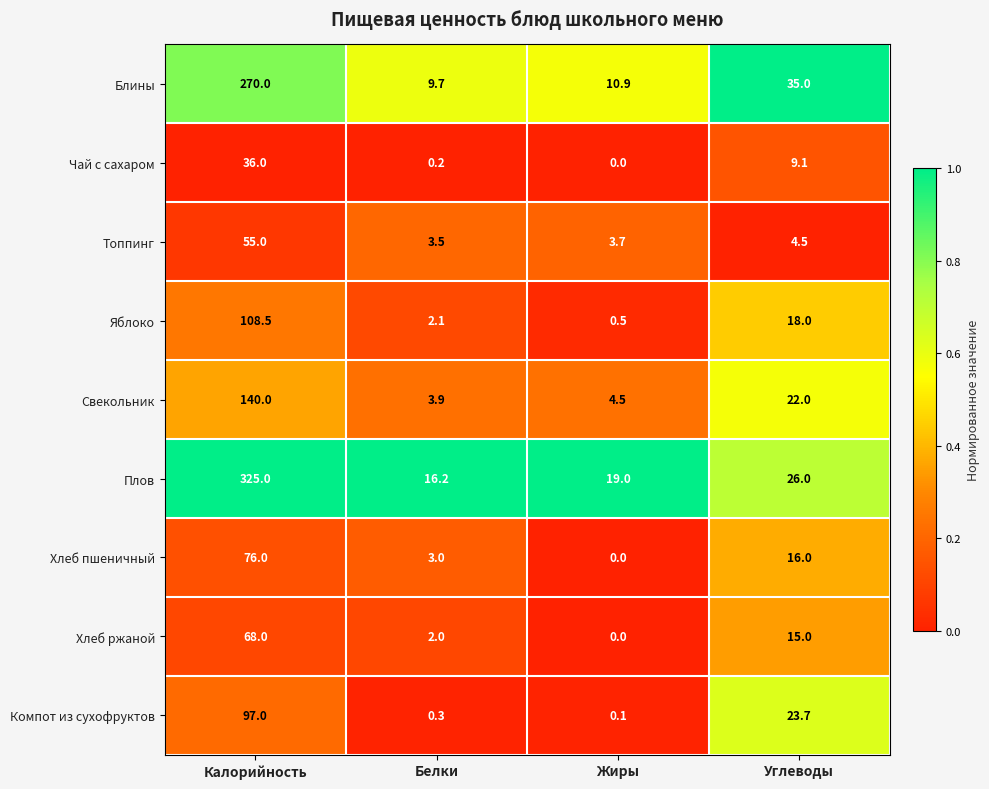

Which series has the largest total across all categories?

Плов